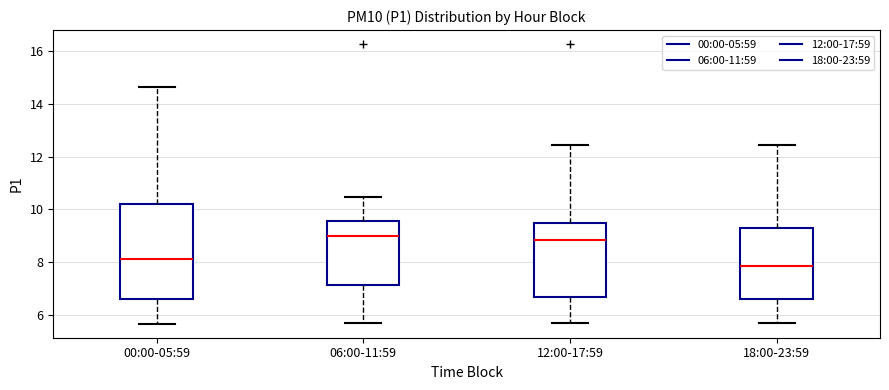

Which box's median line is the lowest?

18:00-23:59